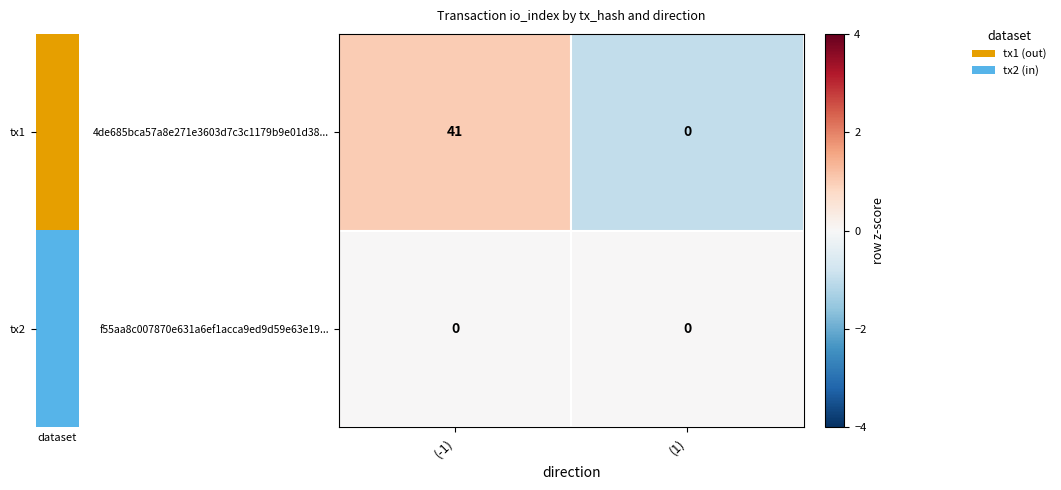

What is the difference between the maximum and minimum values in the 4de685bca57a8e271e3603d7c3c1179b9e01d38... series?

41